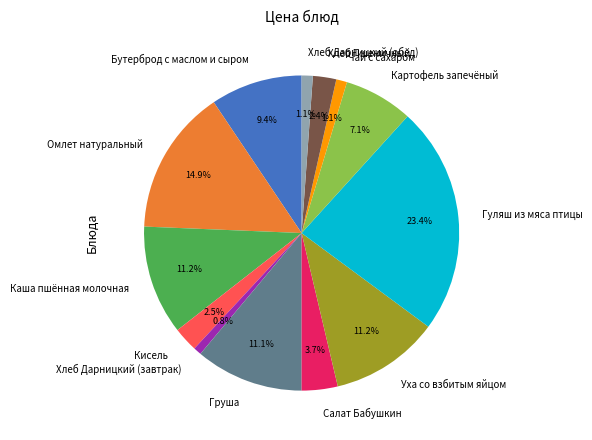

What percentage is the Груша slice, to the nearest percent?

11%